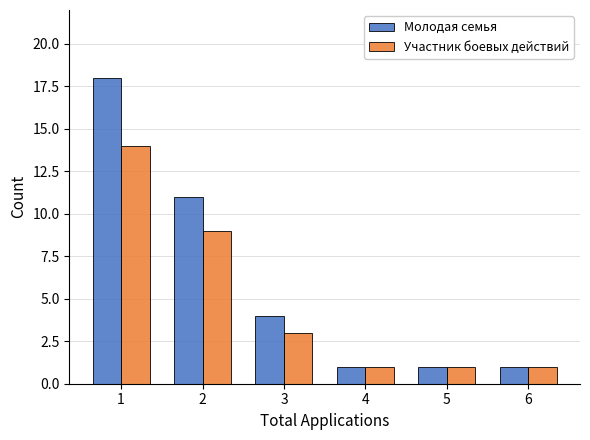

What is the value of the Участник боевых действий bar at the 3rd from the left?

3